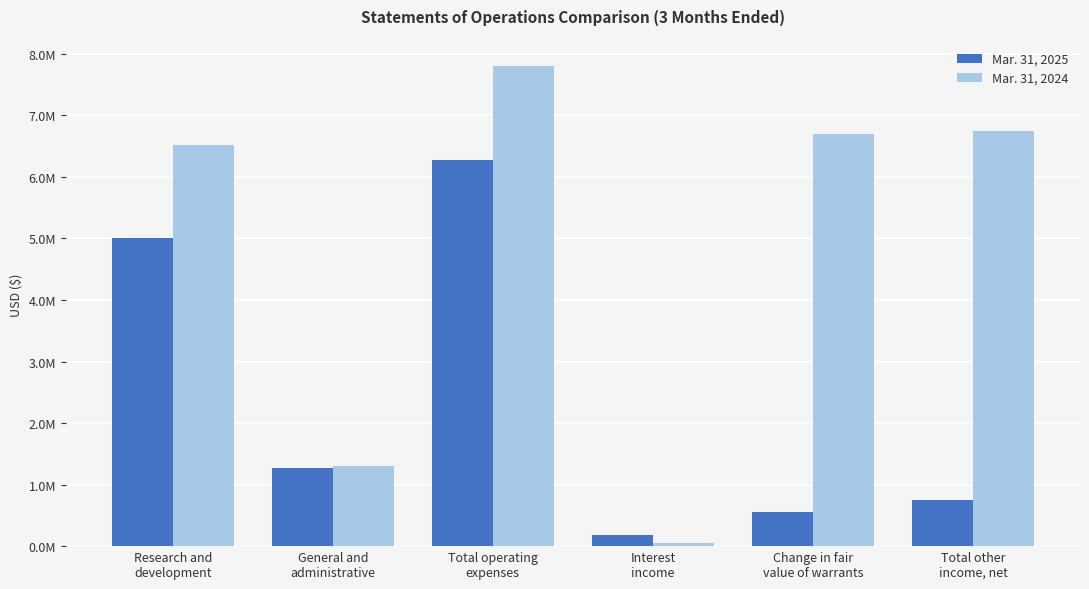

What is the approximate value of Mar. 31, 2025 at Interest
income, to the nearest 50?

187600